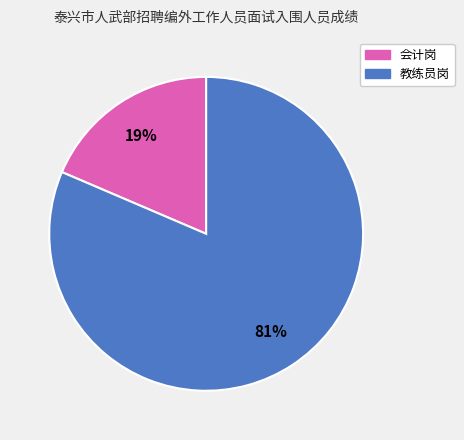

To the nearest percent, what is the average slice percentage?

50%